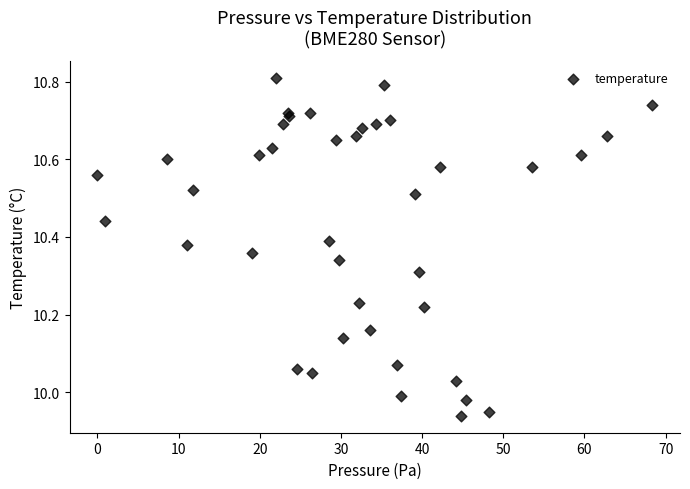

What is the range of X values (max minus min)?

68.4